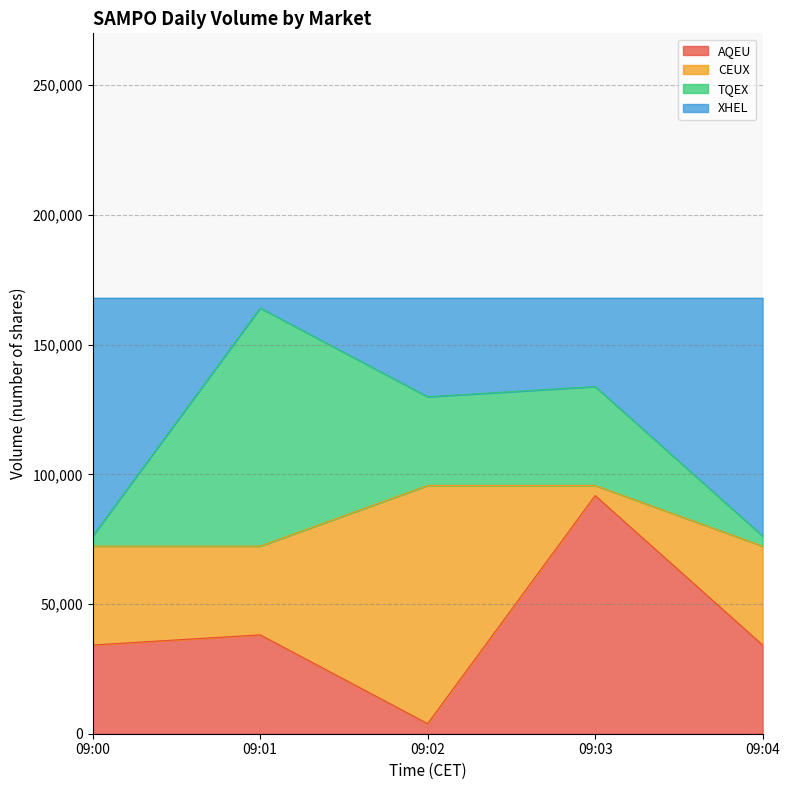

Does the chart have visible grid lines?

Yes